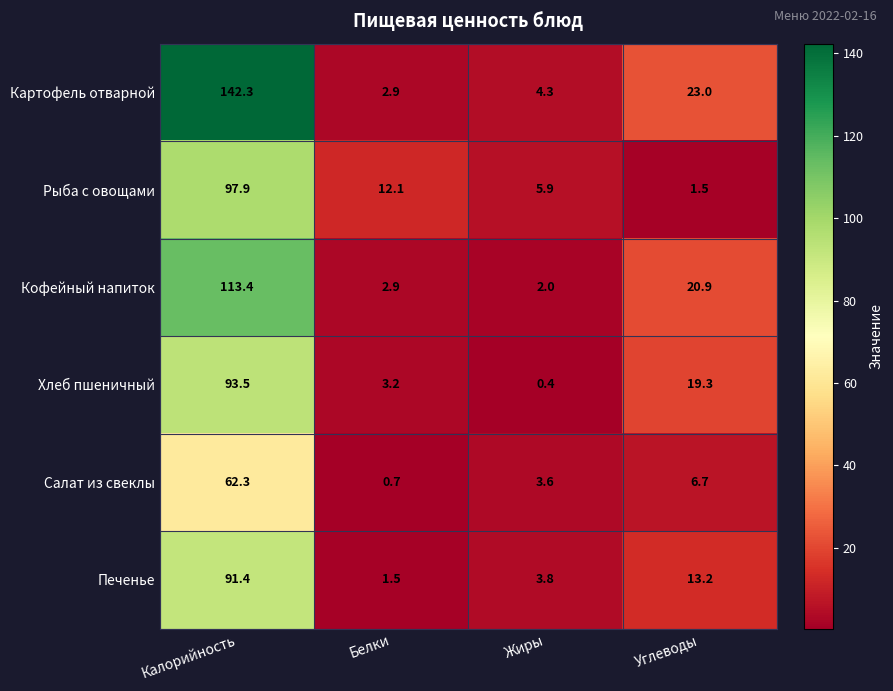

Where does the Печенье series first go above 13?

Калорийность